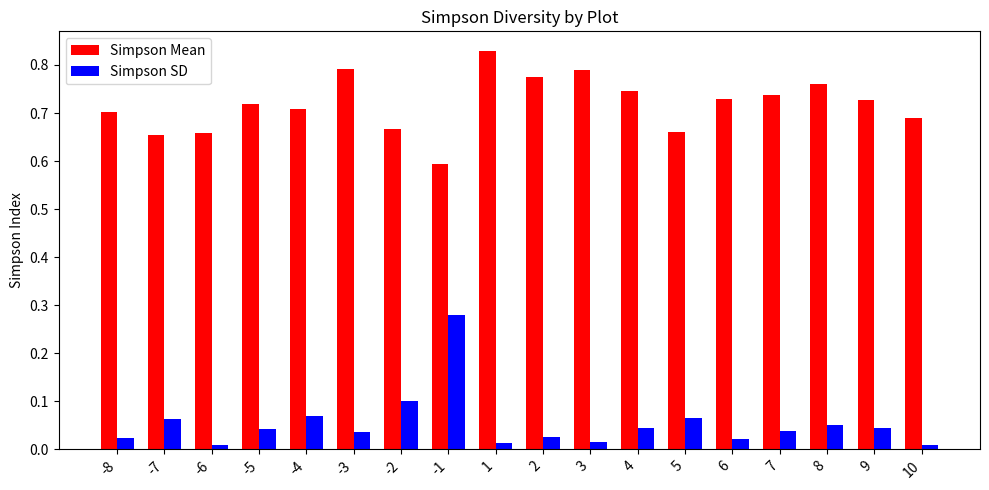

The value of Simpson Mean at -4 is 0.4. True or false?

False